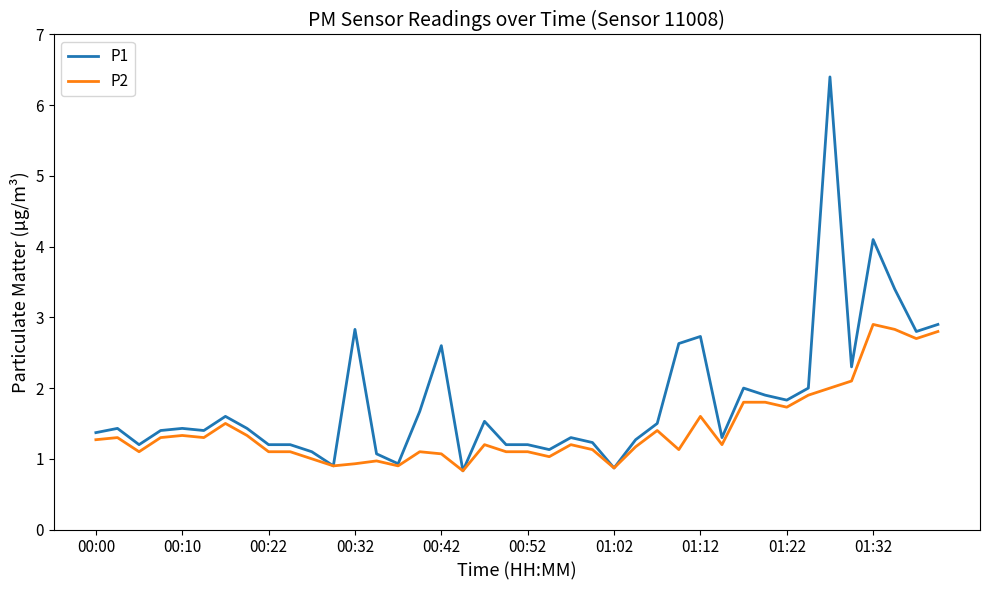

Which series has the largest total across all categories?

P1